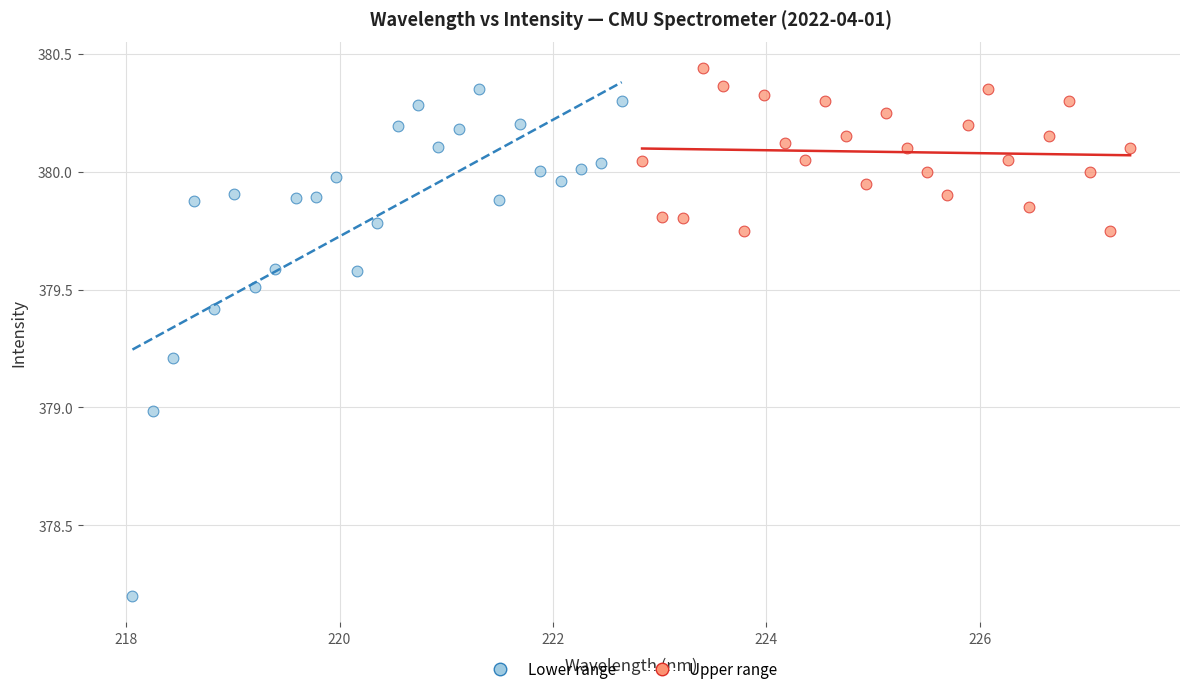

Which series reaches the minimum Y coordinate?

Lower range